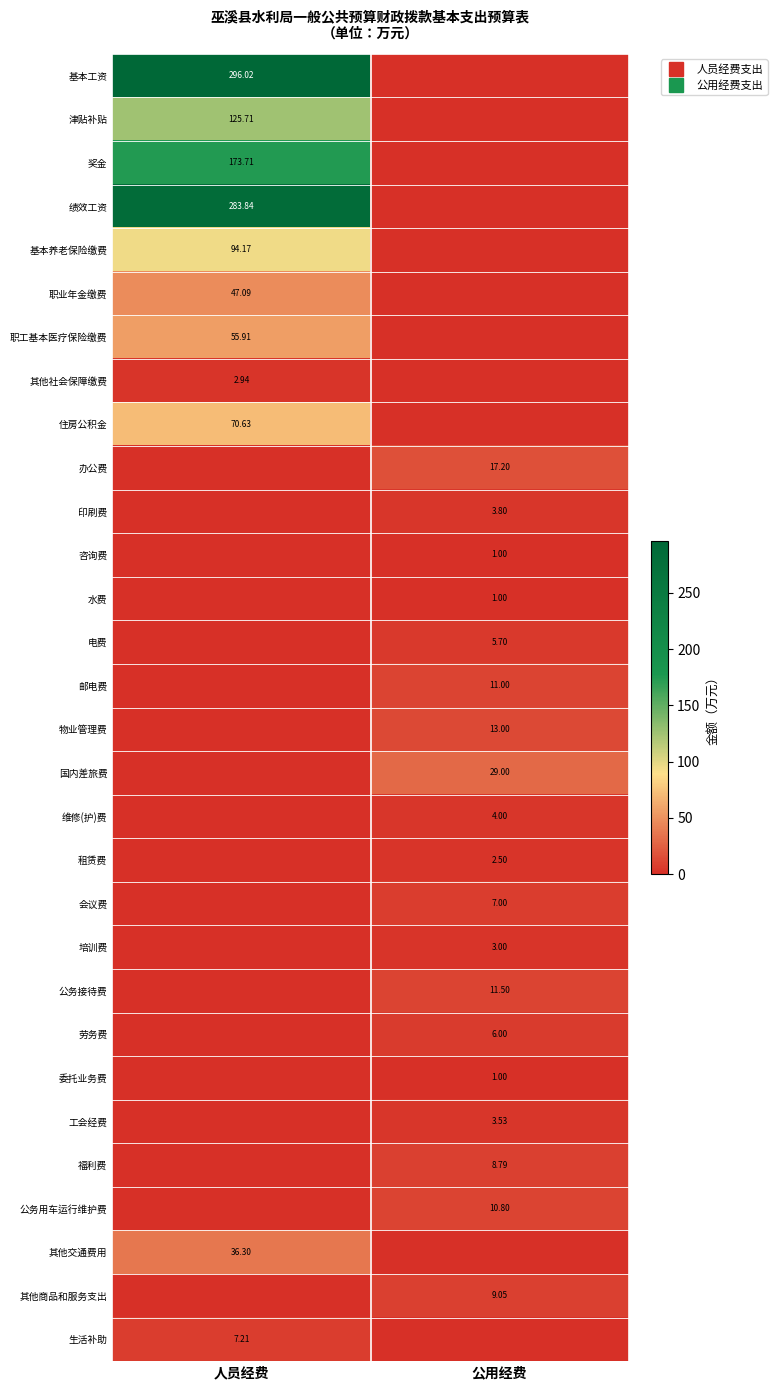

Is the value of 工会经费 at 人员经费 greater than the value of 咨询费 at 人员经费?

No